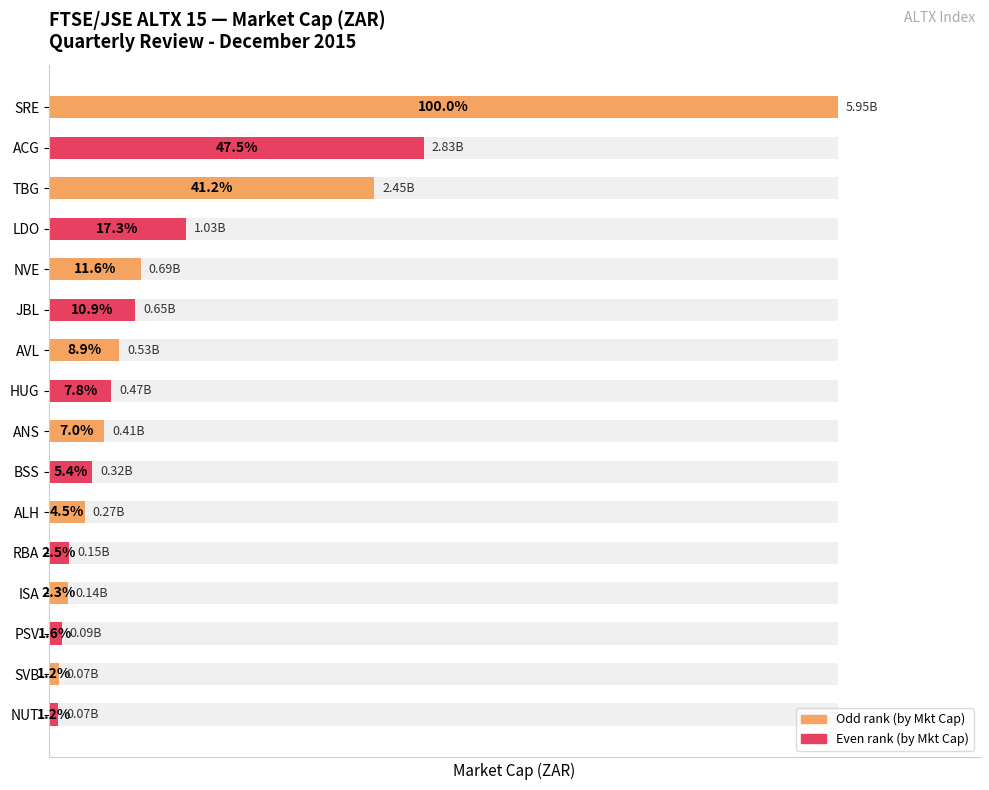

How many categories are shown in the chart?

16